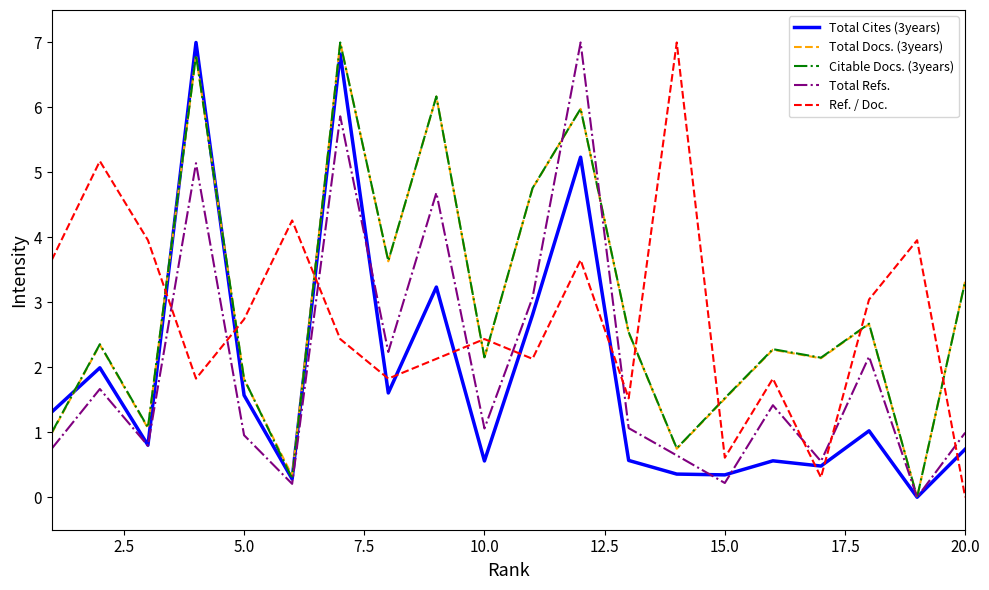

After their last crossing, which series has the higher values: Citable Docs. (3years) or Ref. / Doc.?

Citable Docs. (3years)